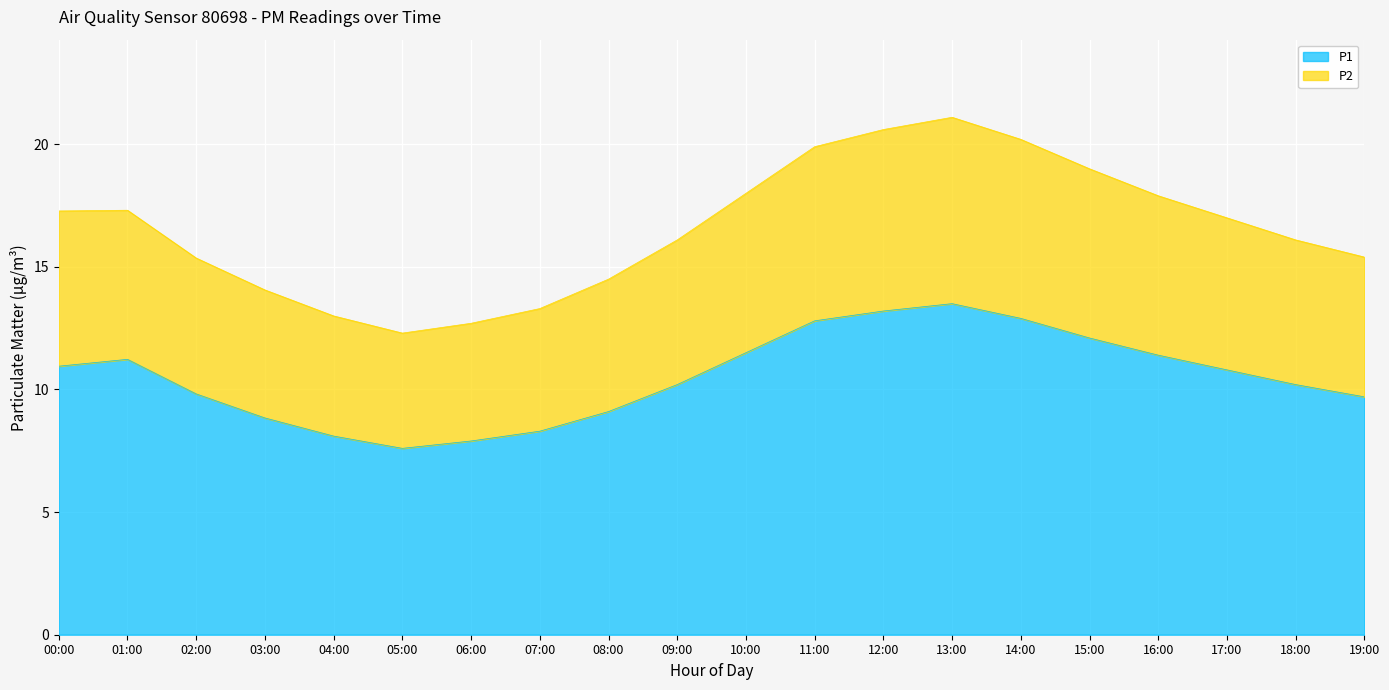

True or false: P1 has a value of 16.9 at 17:00.

False